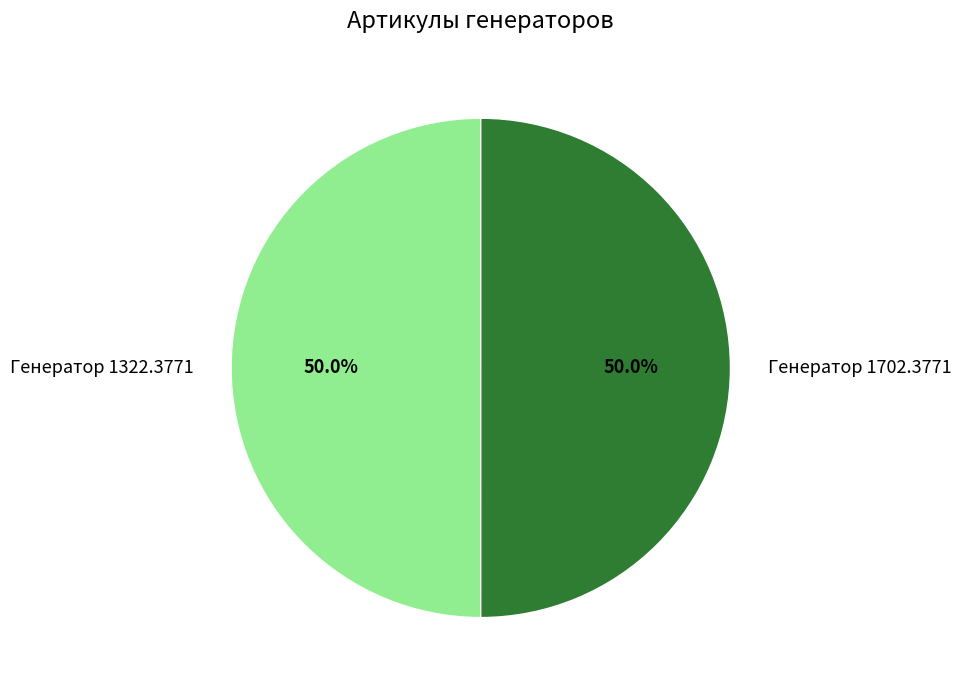

Combined, do Генератор 1702.3771 and Генератор 1322.3771 account for over 50%?

Yes